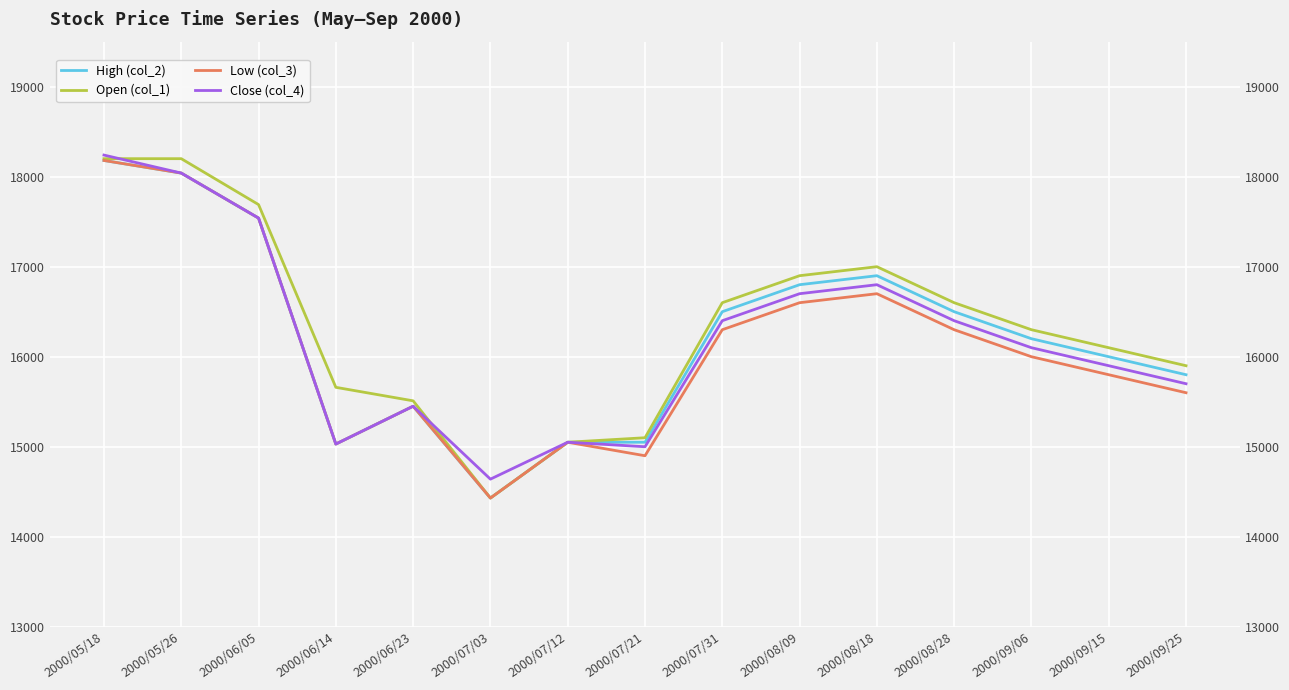

Does the chart display data point markers on the line(s)?

No